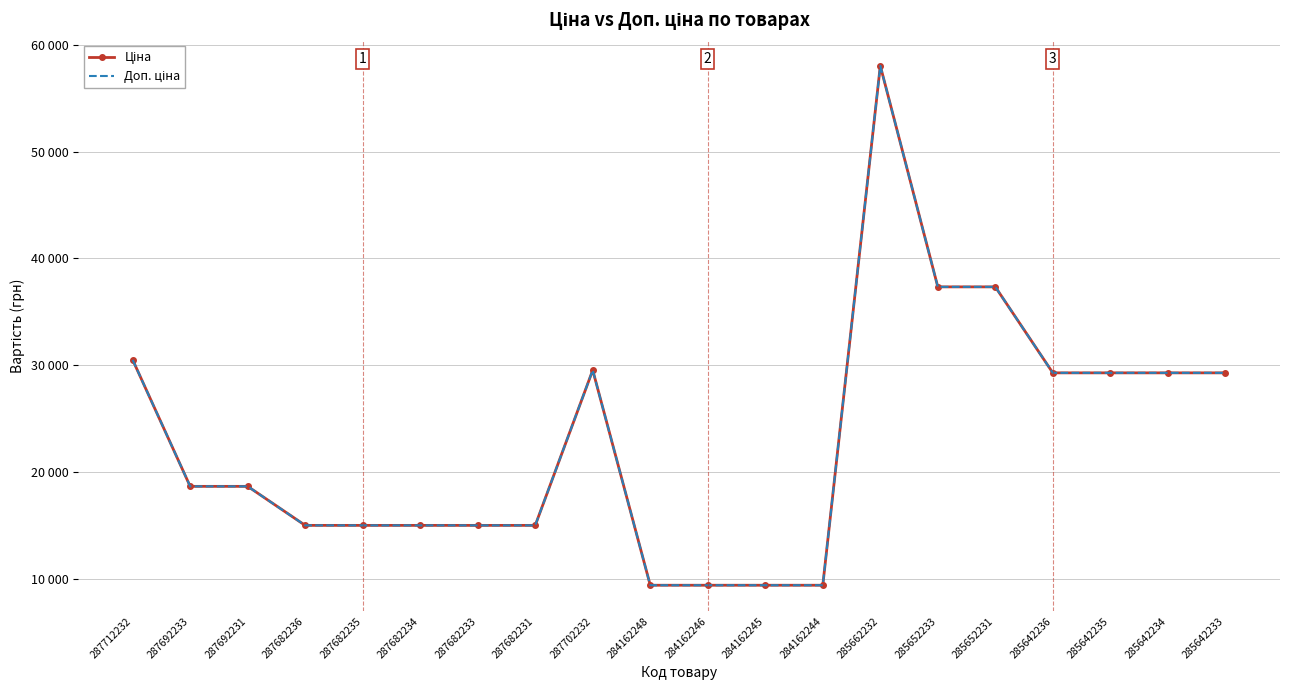

Which series has the widest spread of values?

Ціна